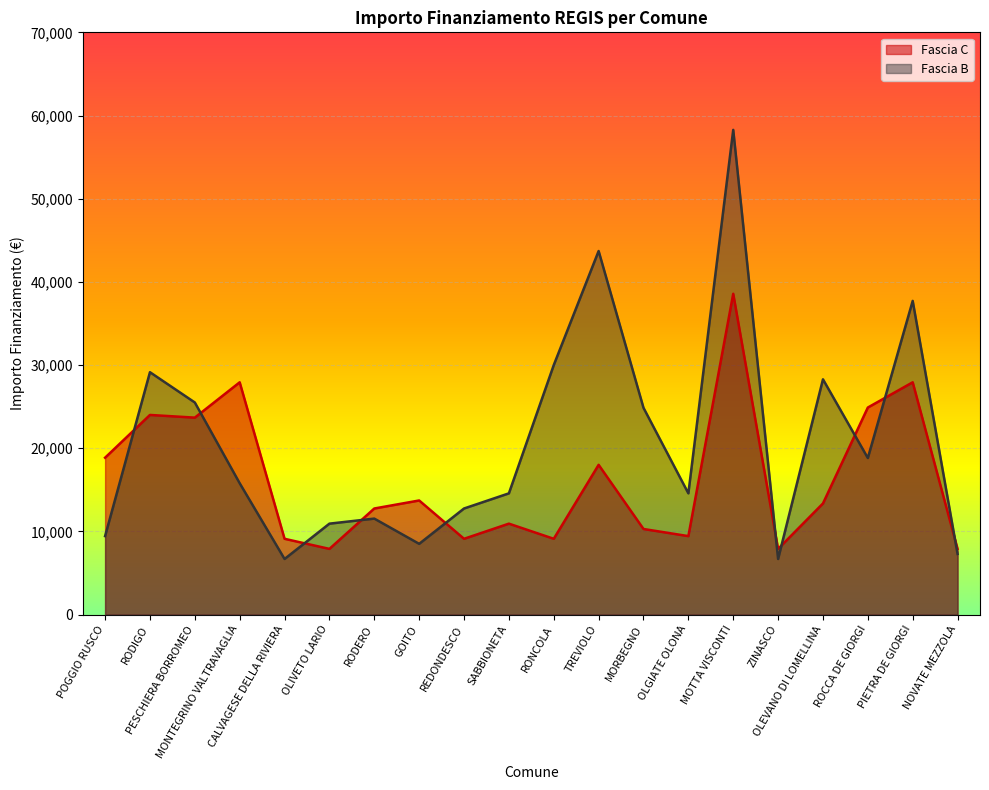

Reading right to left, what are all the values shown in this chart?

Fascia C: NOVATE MEZZOLA=7891	PIETRA DE GIORGI=27922	ROCCA DE GIORGI=24887	OLEVANO DI LOMELLINA=13354	ZINASCO=7891	MOTTA VISCONTI=38565	OLGIATE OLONA=9427	MORBEGNO=10284	TREVIOLO=17997	RONCOLA=9105	SABBIONETA=10926	REDONDESCO=9105	GOITO=13712	RODERO=12747	OLIVETO LARIO=7891	CALVAGESE DELLA RIVIERA=9105	MONTEGRINO VALTRAVAGLIA=27922	PESCHIERA BORROMEO=23673	RODIGO=23996	POGGIO RUSCO=18854
Fascia B: NOVATE MEZZOLA=7284	PIETRA DE GIORGI=37708	ROCCA DE GIORGI=18817	OLEVANO DI LOMELLINA=28281	ZINASCO=6677	MOTTA VISCONTI=58272	OLGIATE OLONA=14568	MORBEGNO=24853	TREVIOLO=43707	RONCOLA=29995	SABBIONETA=14568	REDONDESCO=12747	GOITO=8498	RODERO=11533	OLIVETO LARIO=10926	CALVAGESE DELLA RIVIERA=6677	MONTEGRINO VALTRAVAGLIA=15782	PESCHIERA BORROMEO=25494	RODIGO=29136	POGGIO RUSCO=9427